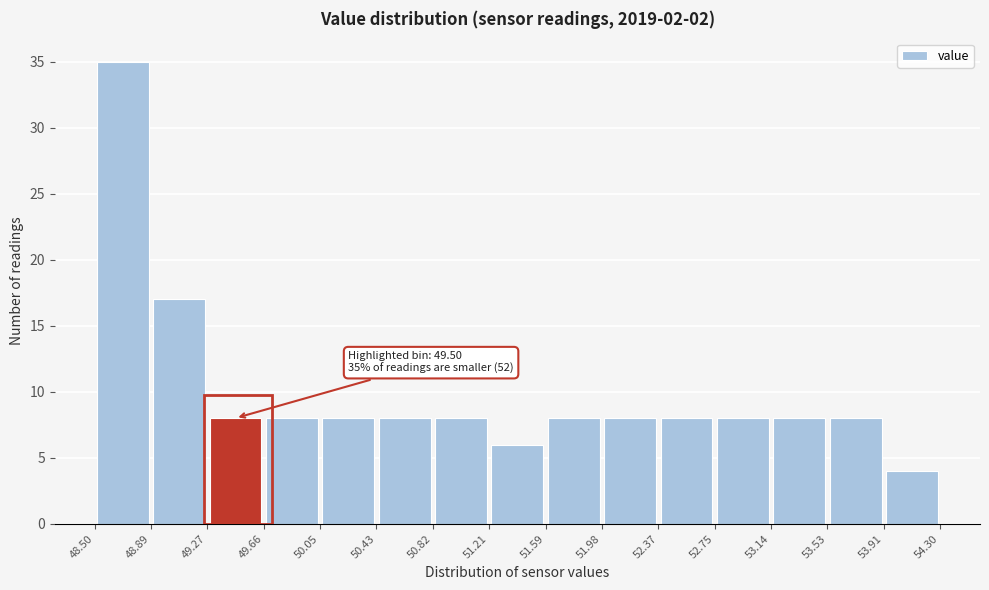

Which range on the x-axis has the tallest bar?

48.50 to 48.89